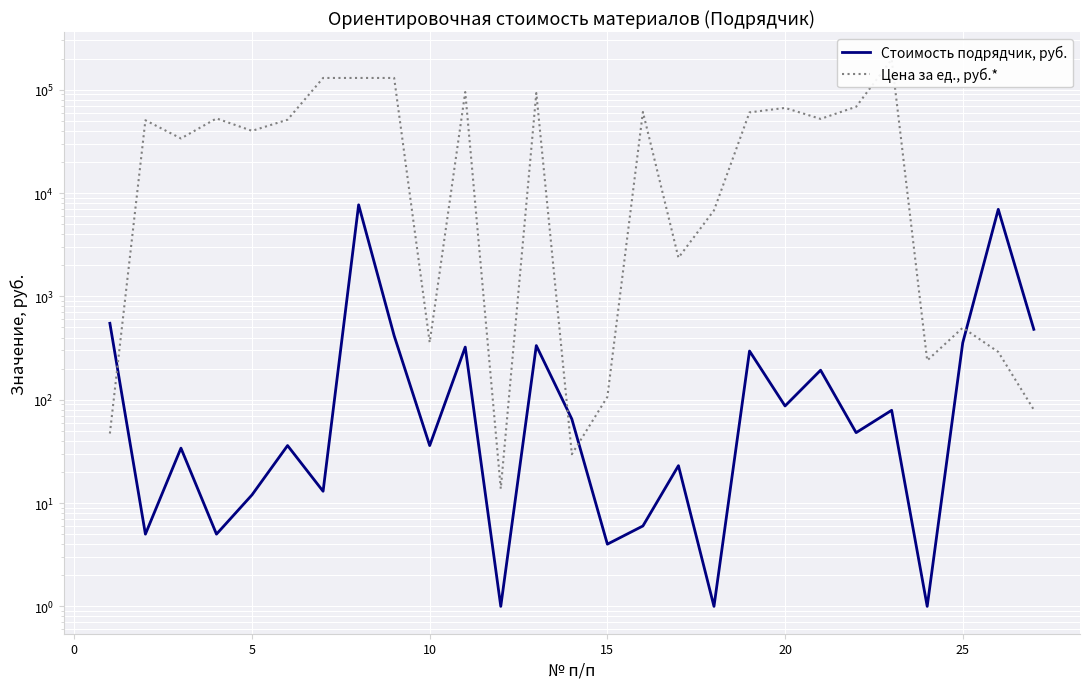

True or false: Цена за ед., руб.* and Стоимость подрядчик, руб. cross at least once.

True